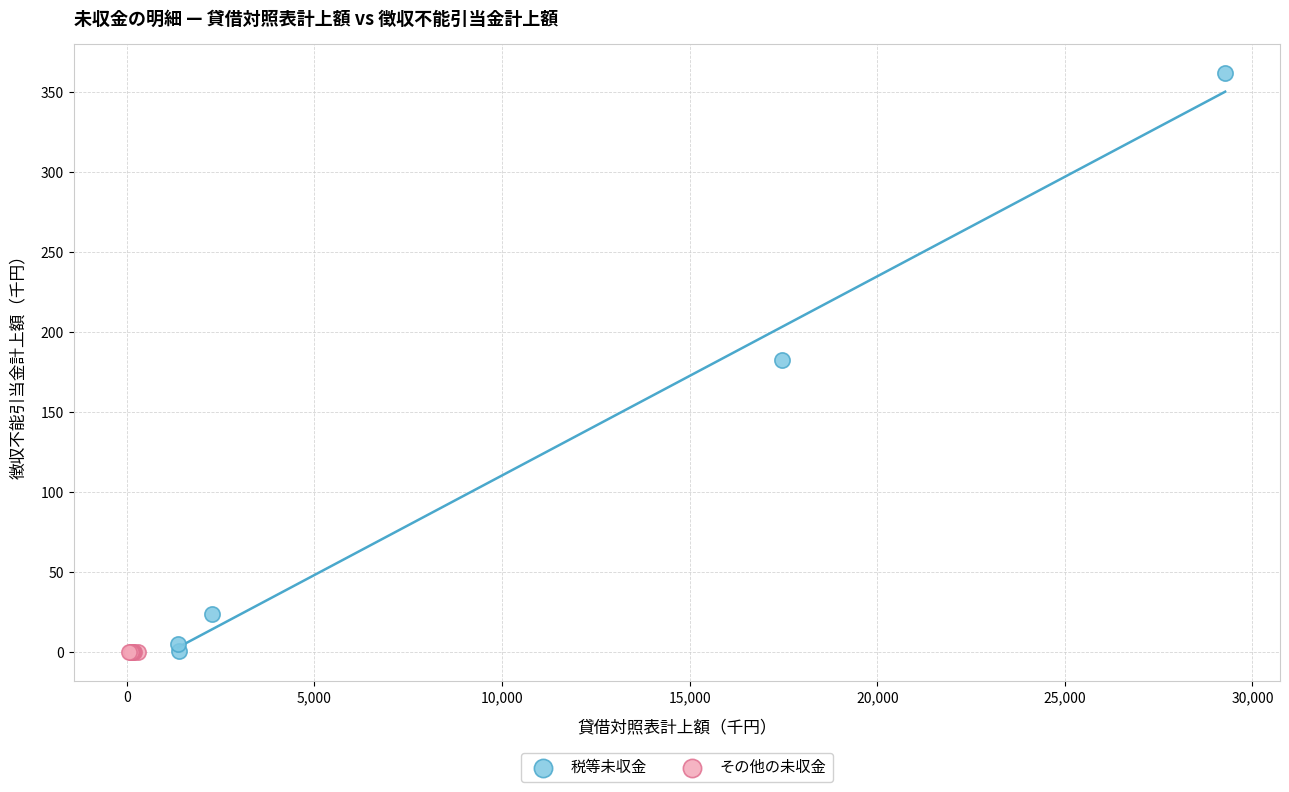

Which series contains the highest Y value?

税等未収金